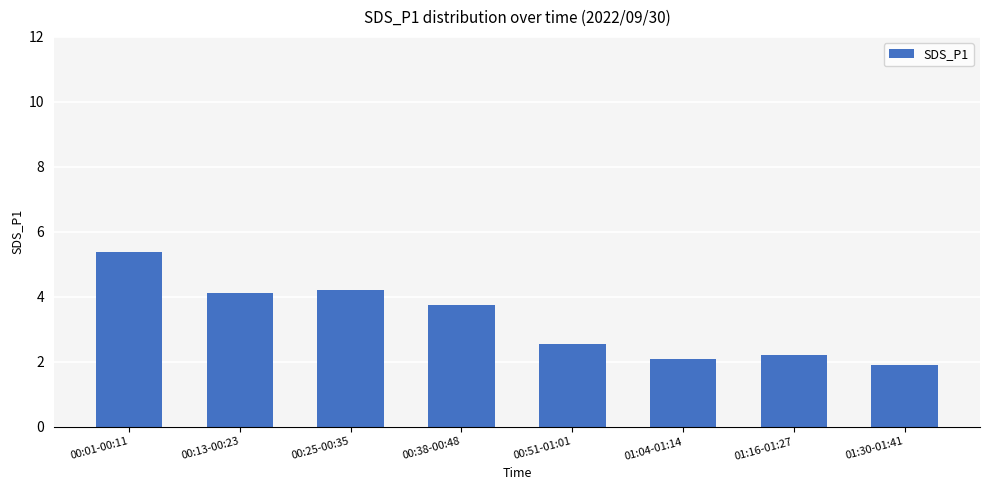

Which has a higher value, 01:04-01:14 or 00:13-00:23?

00:13-00:23